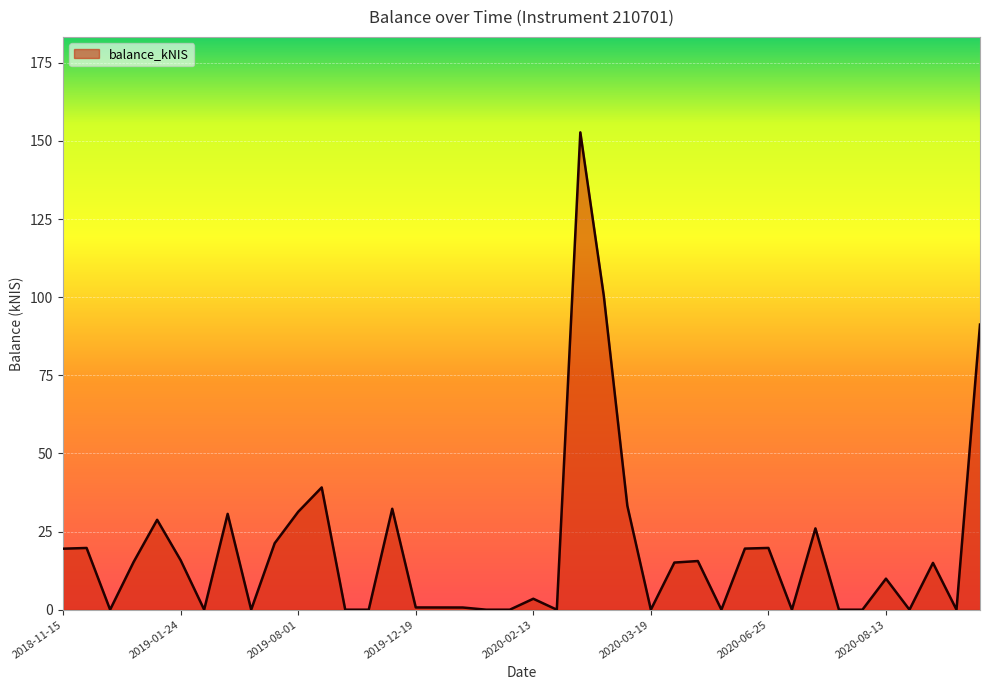

What is the difference between the maximum and minimum values?

152.7